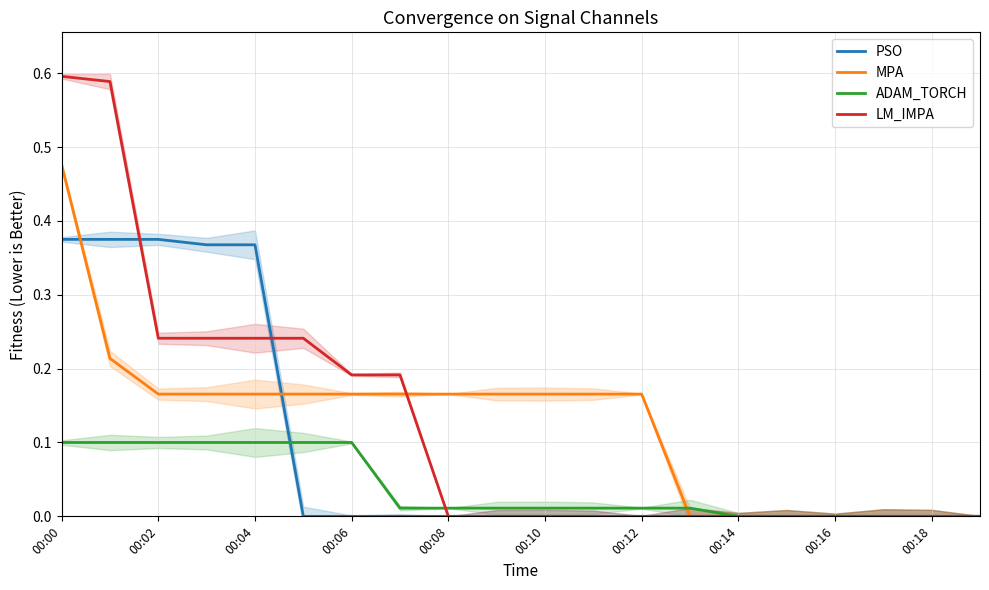

The PSO series shows 0.6 at 00:02. True or false?

False